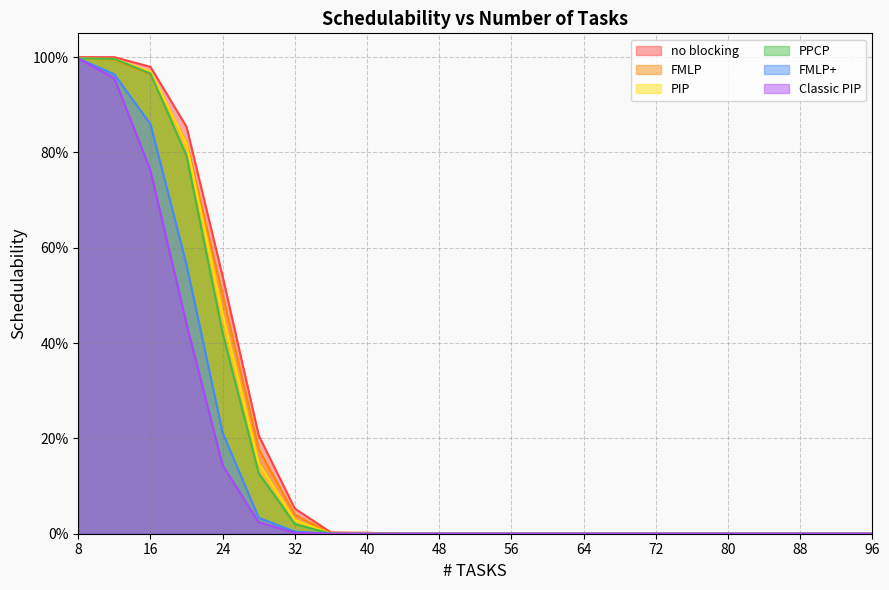

How many lines are shown in the chart?

6